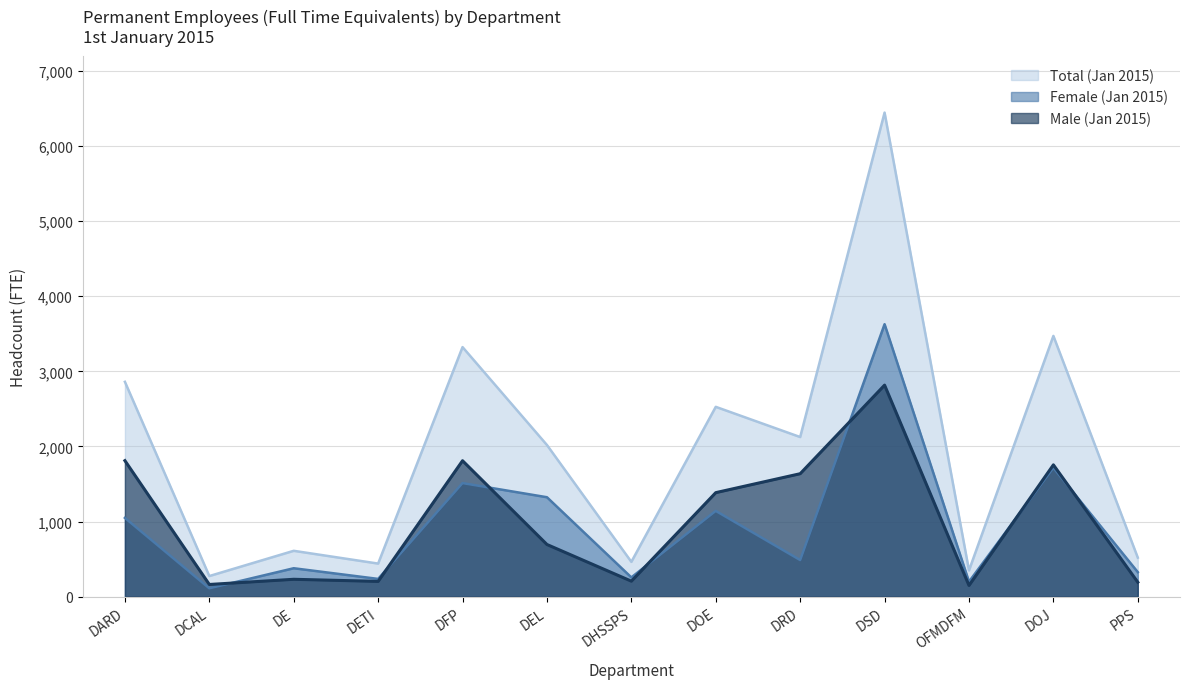

Reading left to right, list all the values displayed in this chart.

Male (Jan 2015): DARD=1811	DCAL=163	DE=232	DETI=204	DFP=1810	DEL=695	DHSSPS=207	DOE=1385	DRD=1637	DSD=2816	OFMDFM=150	DOJ=1755	PPS=193
Female (Jan 2015): DARD=1049	DCAL=112	DE=379	DETI=237	DFP=1512	DEL=1324	DHSSPS=257	DOE=1142	DRD=488	DSD=3627	OFMDFM=200	DOJ=1716	PPS=327
Total (Jan 2015): DARD=2860	DCAL=275	DE=611	DETI=441	DFP=3322	DEL=2019	DHSSPS=464	DOE=2527	DRD=2125	DSD=6443	OFMDFM=350	DOJ=3471	PPS=520